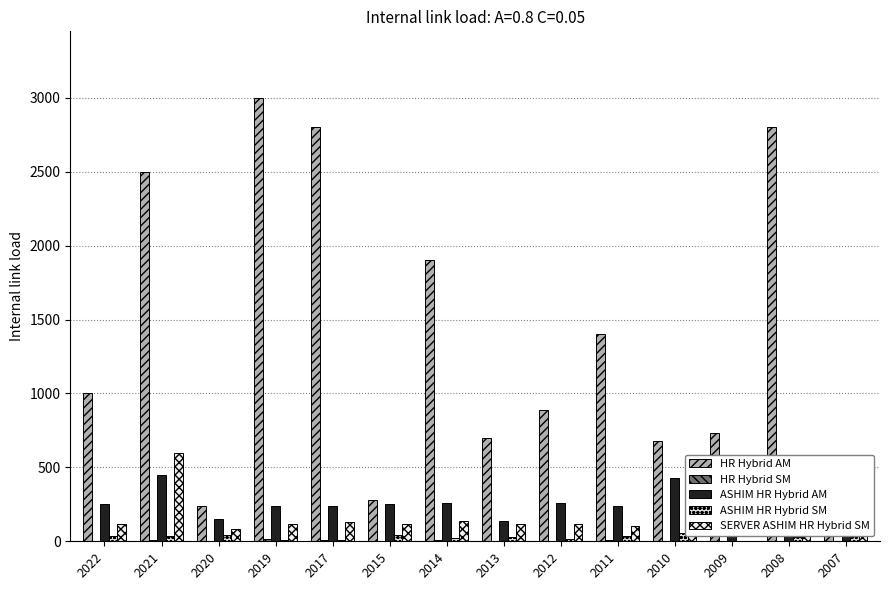

Does the chart contain stacked bars?

No